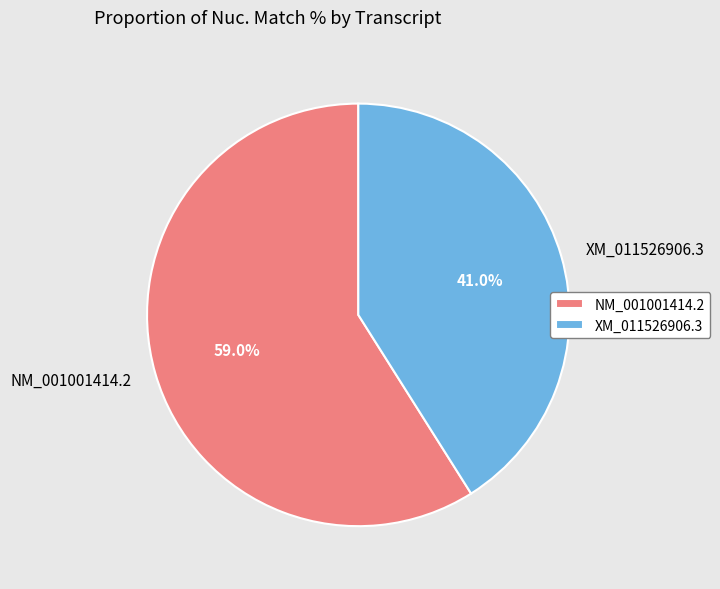

Do XM_011526906.3 and NM_001001414.2 together represent more than half of the pie?

Yes